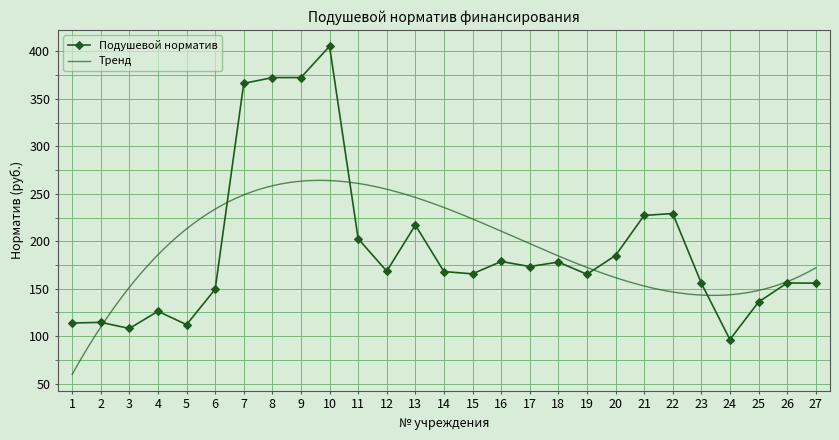

Where is Подушевой норматив nearest to the value 250?

22